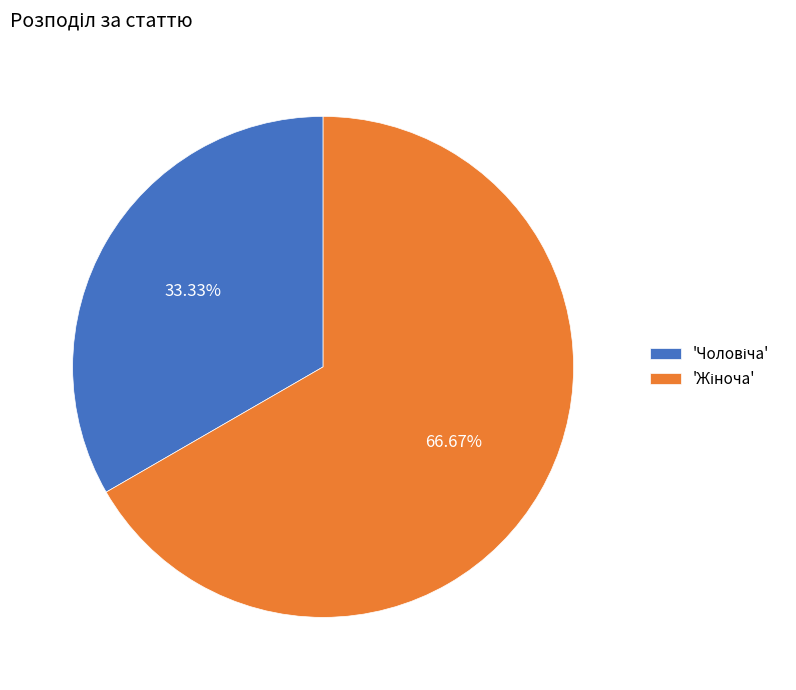

To the nearest percent, what is the difference between the largest and smallest slice percentages?

33%